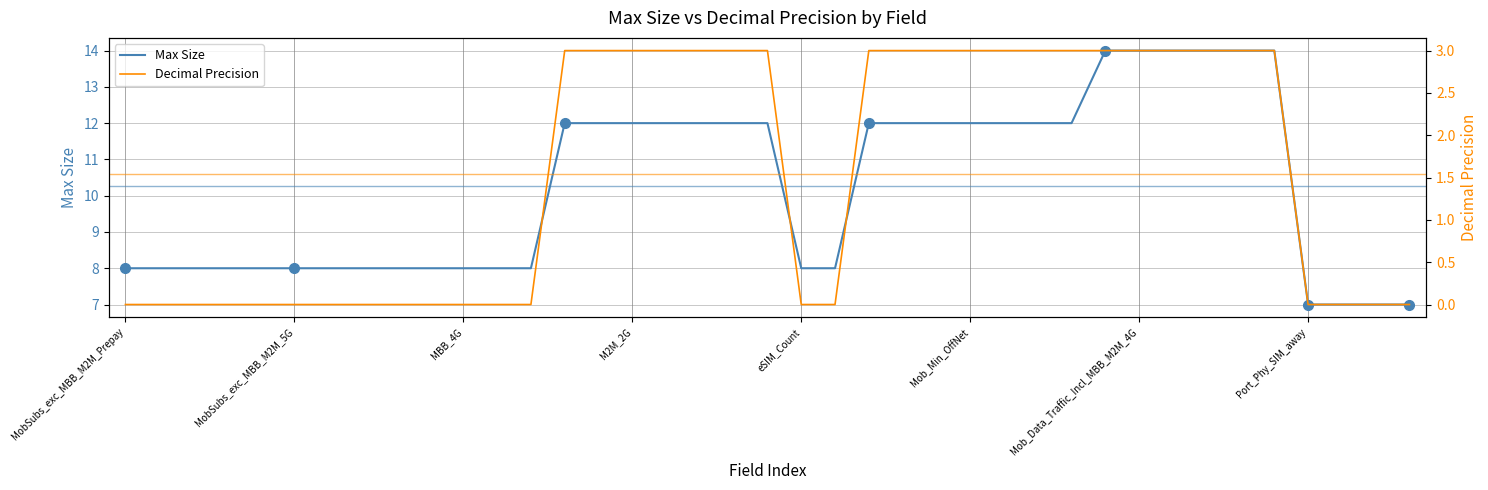

Where is Max Size nearest to the value 10?

MobSubs_exc_MBB_M2M_Prepay